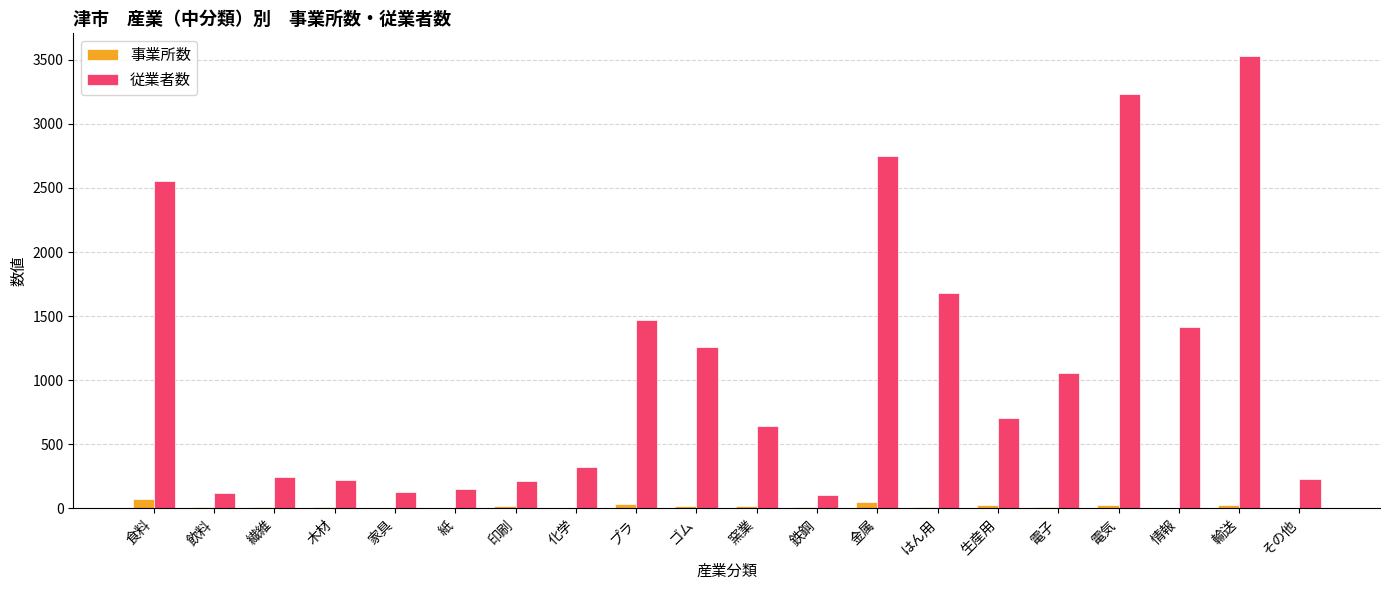

Which category has the highest value across all series?

輸送